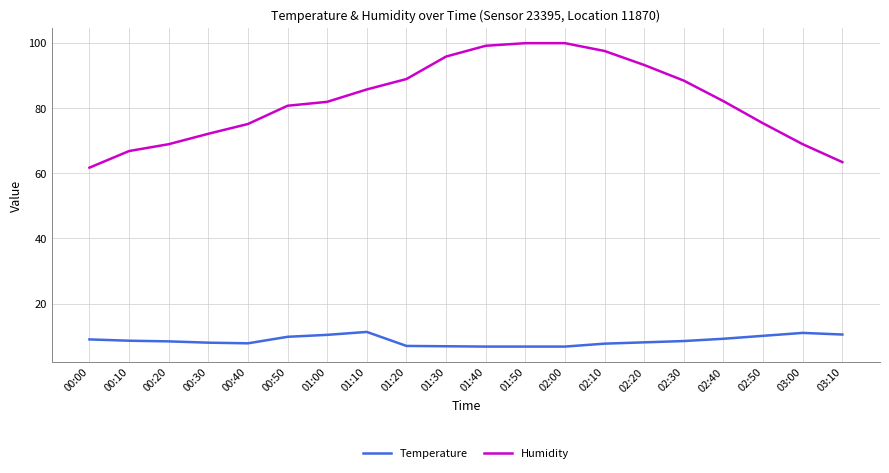

What position from the right is 02:30?

5